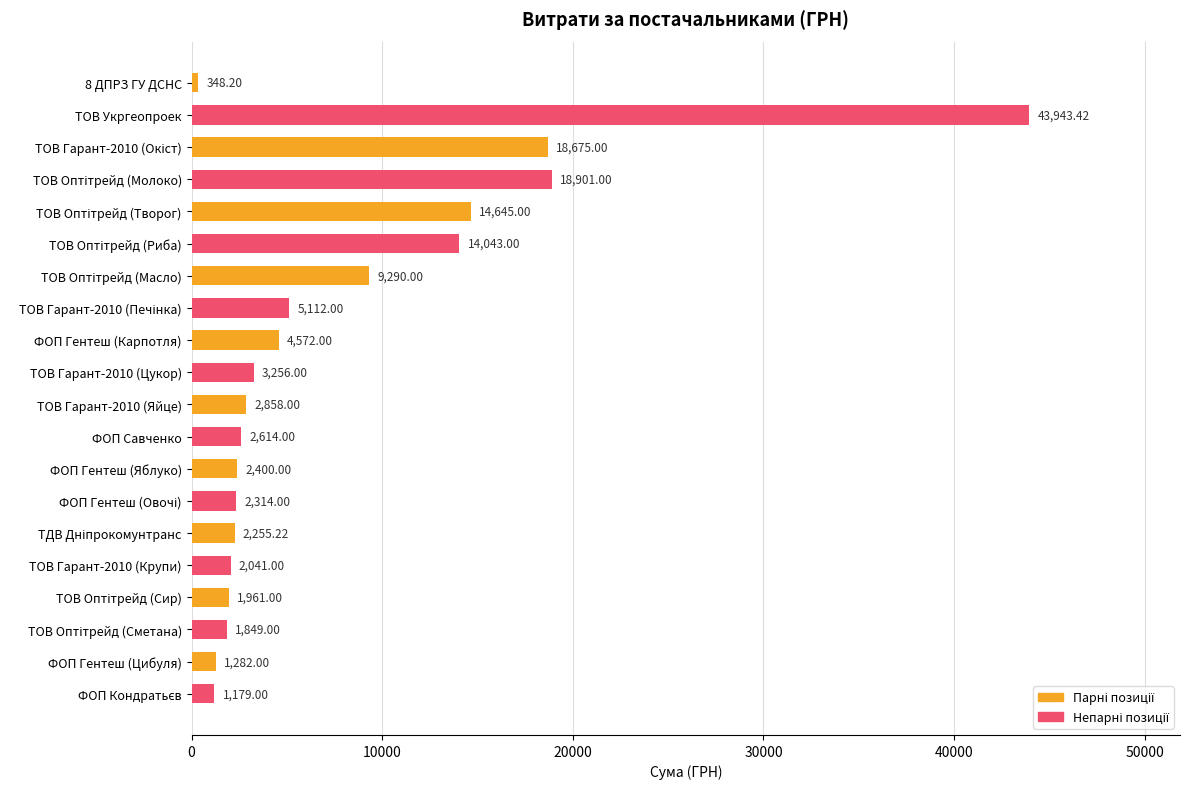

What is the change in value from ТОВ Гарант-2010 (Яйце) to ФОП Савченко?

-244.0